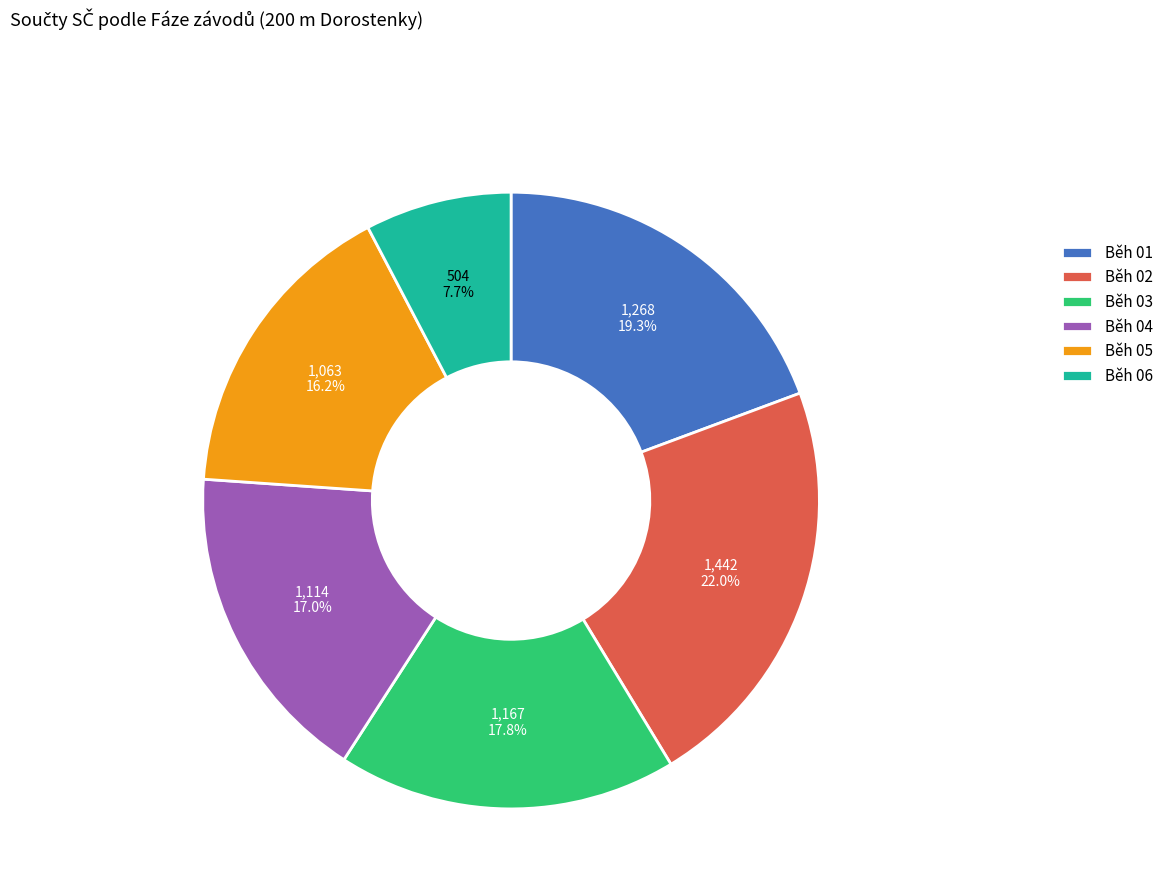

What is the smallest slice in the pie chart?

Běh 06